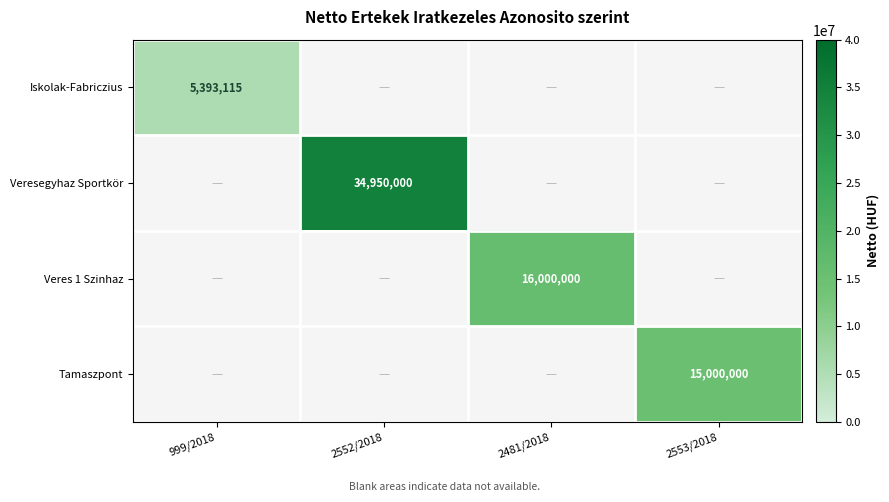

At which category does the chart reach its minimum across all series?

999/2018